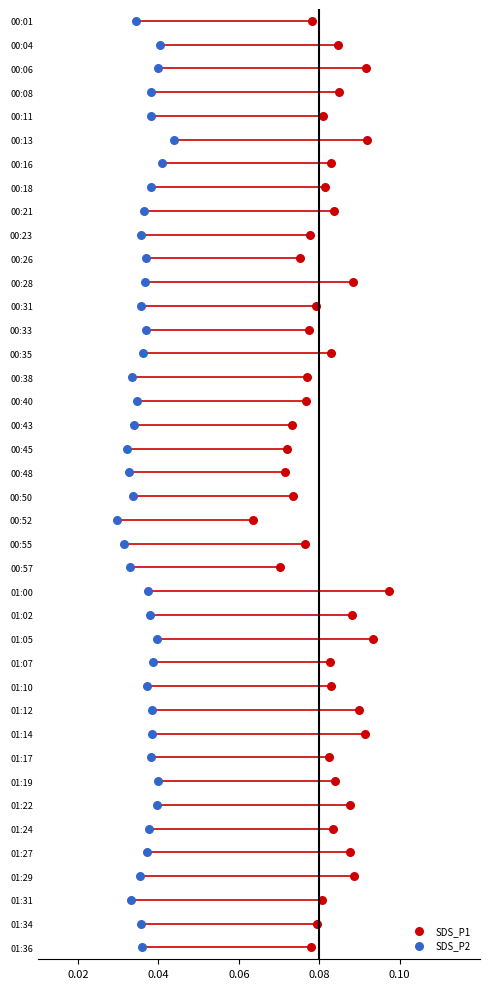

Which series reaches the maximum Y coordinate?

SDS_P1